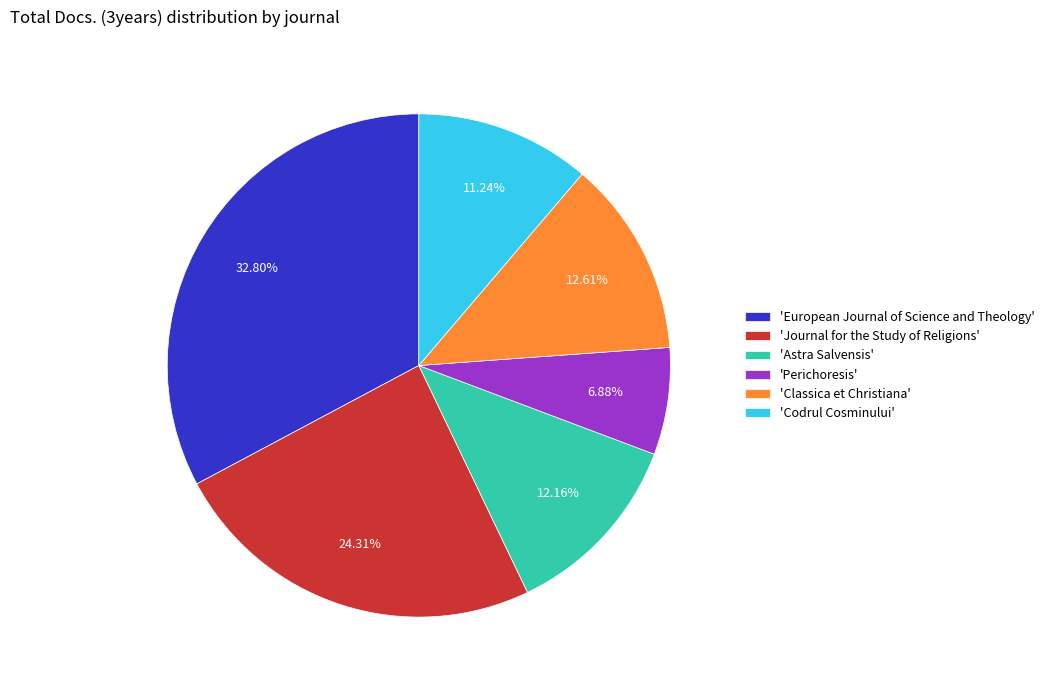

What is the largest slice in the pie chart?

'European Journal of Science and Theology'